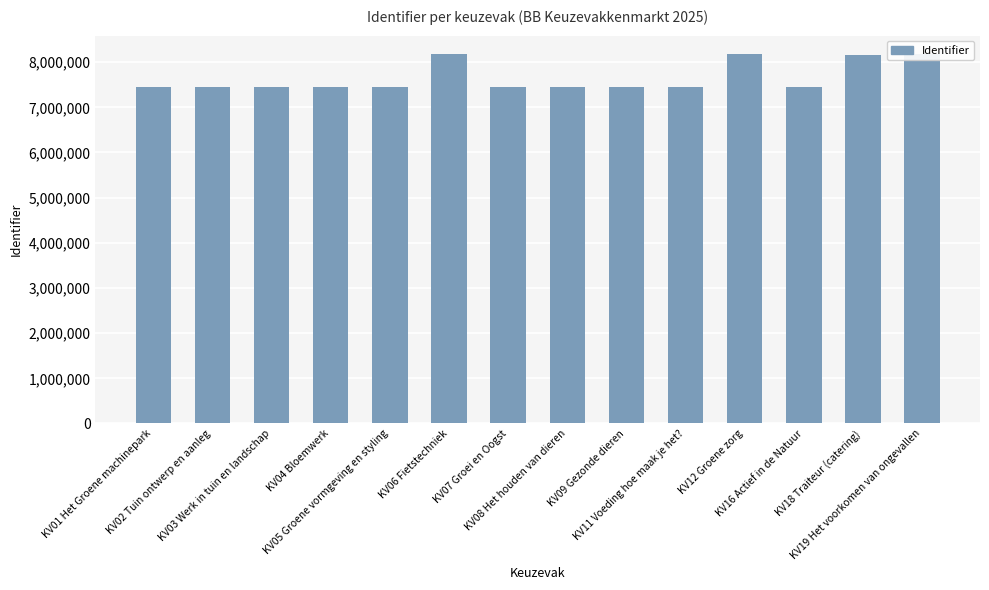

The value at KV03 Werk in tuin en landschap is 10623019. True or false?

False